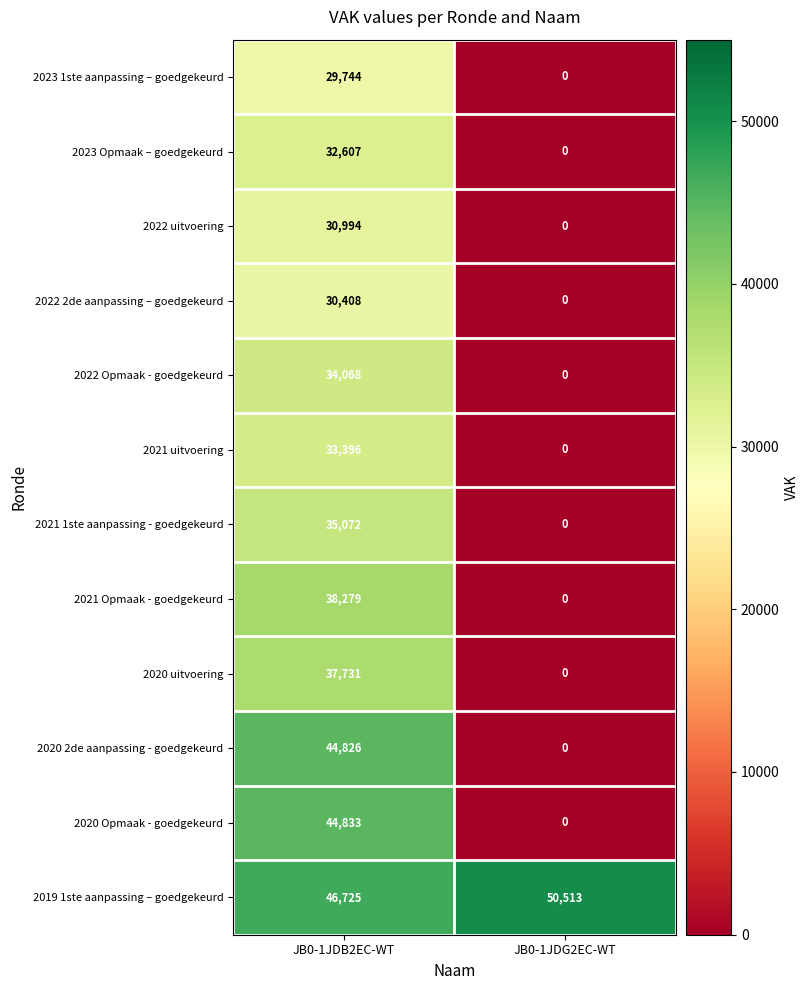

True or false: 2021 uitvoering has a value of 16319 at JB0-1JDB2EC-WT.

False